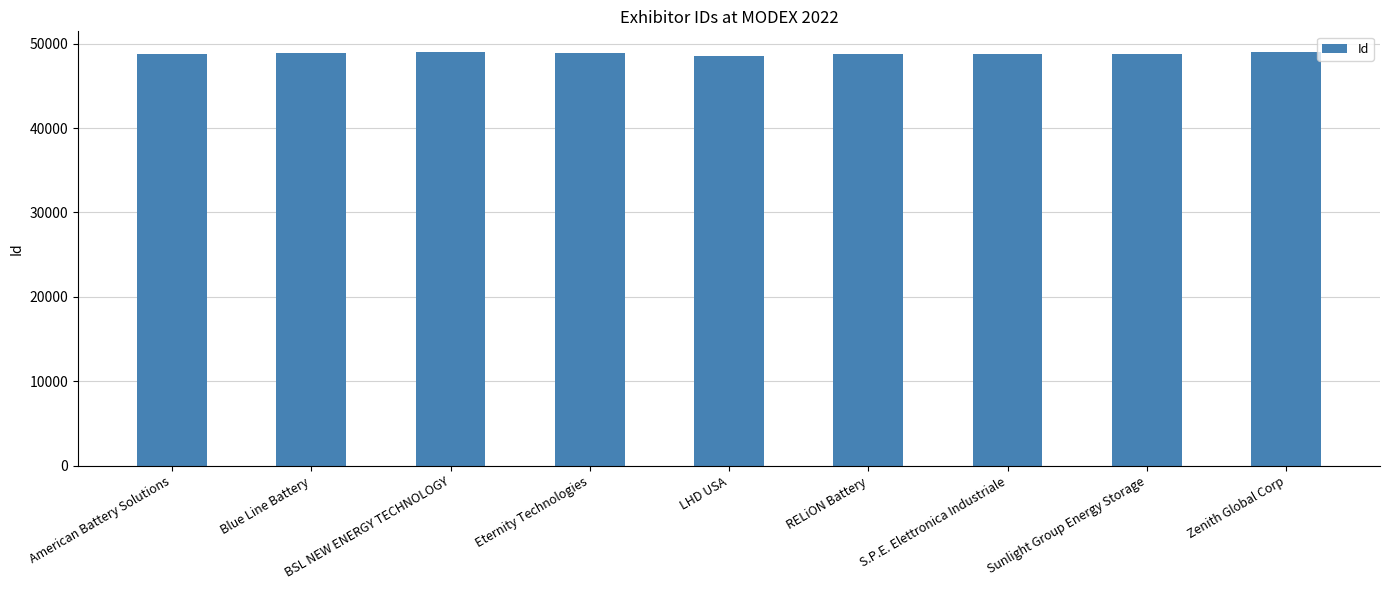

What is the label of the 5th bar from the right?

LHD USA